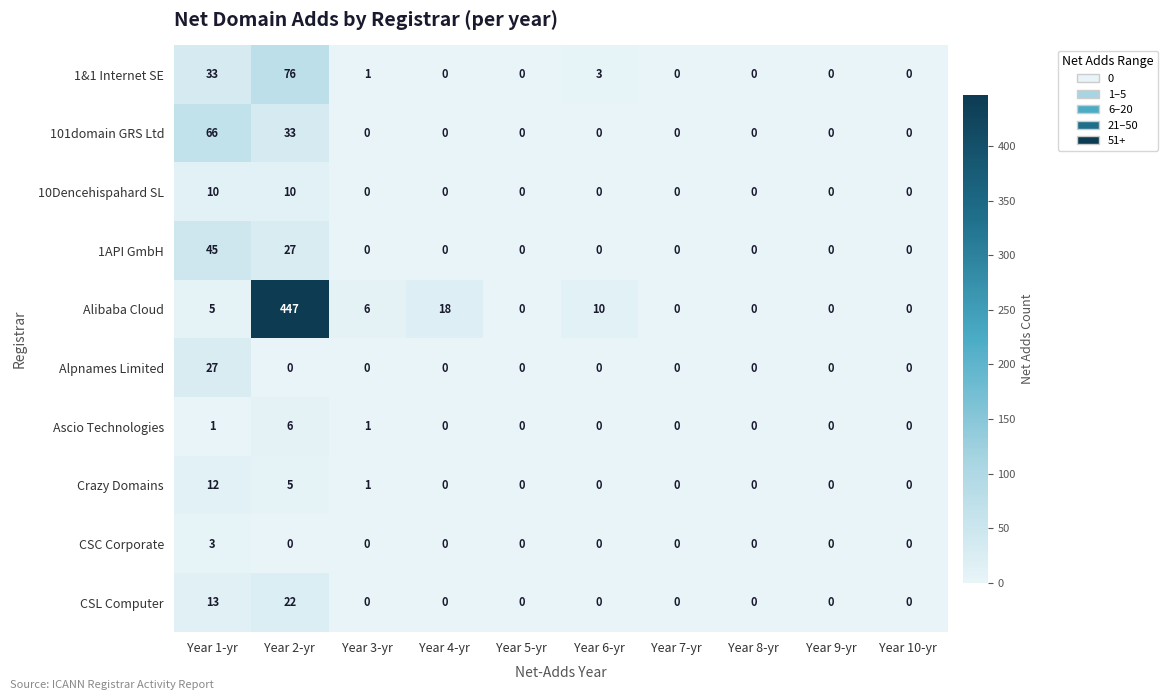

What is the highest value of the 10Dencehispahard SL series?

10